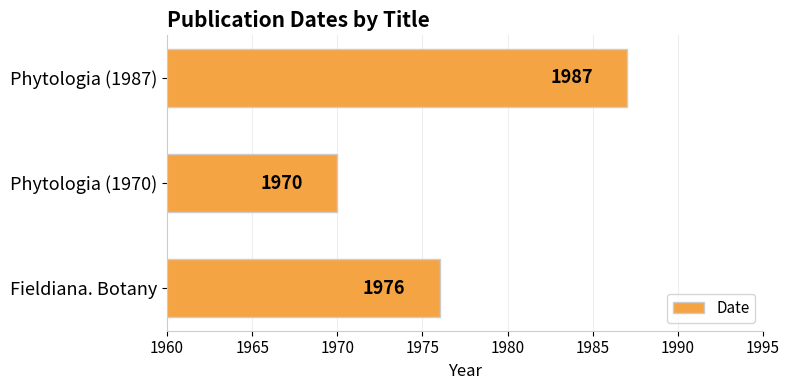

At which label is the value closest to 1978?

Fieldiana. Botany